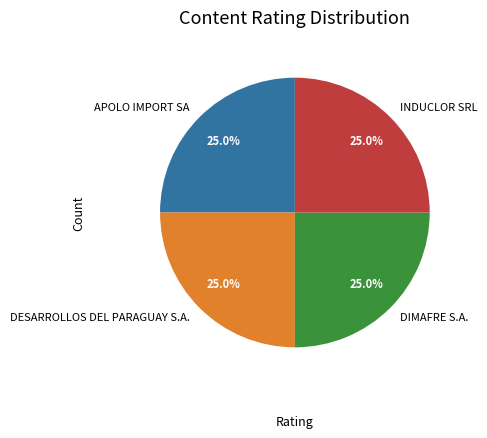

Is there a majority slice in this chart?

No